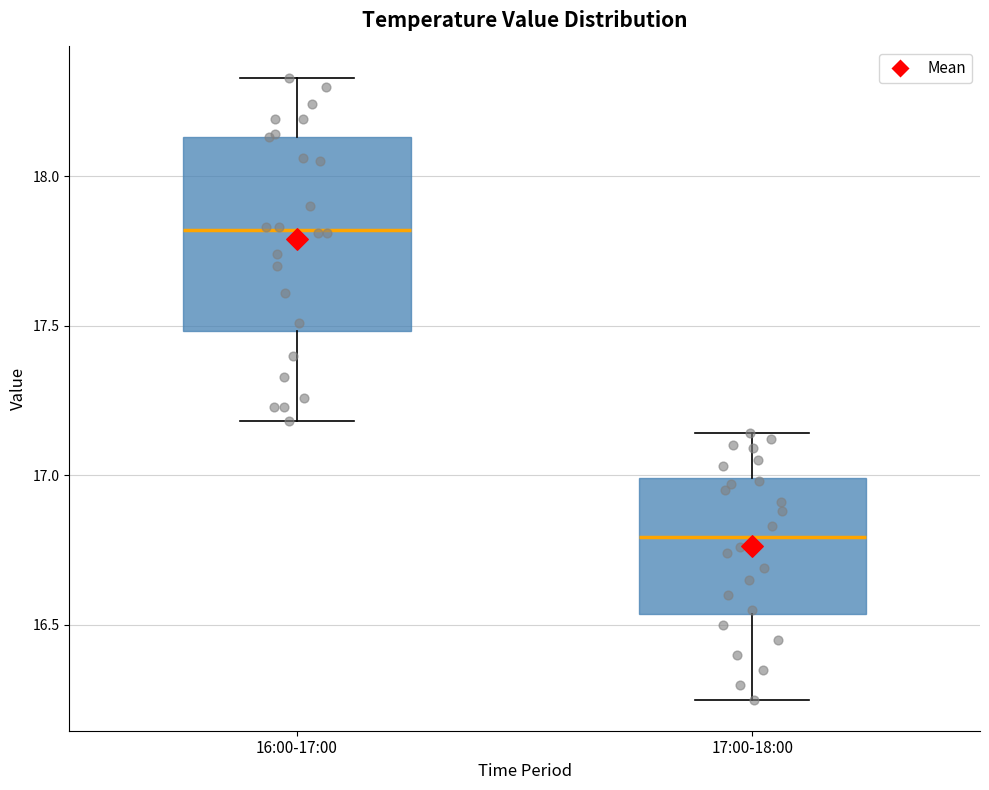

Which box's median line is the highest?

16:00-17:00